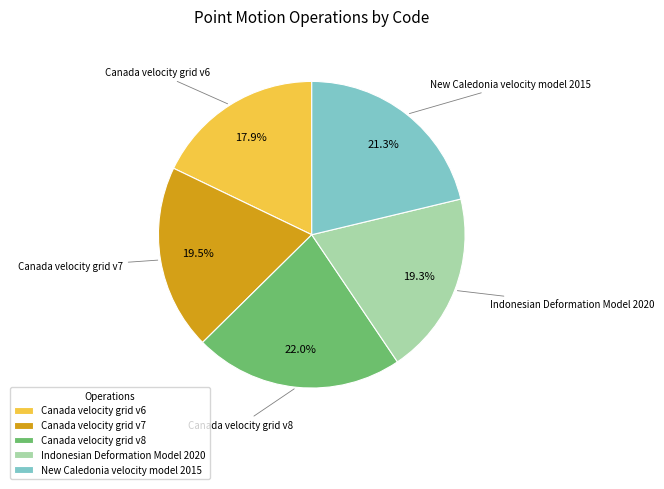

What is the ratio of the value at Canada velocity grid v6 to the value at Canada velocity grid v7?

0.9